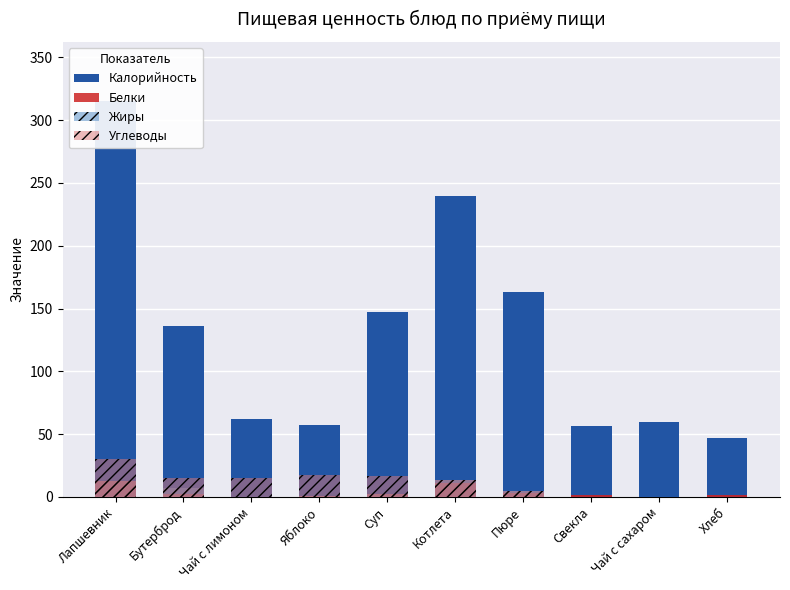

What is the average value of the Белки series?

3.5